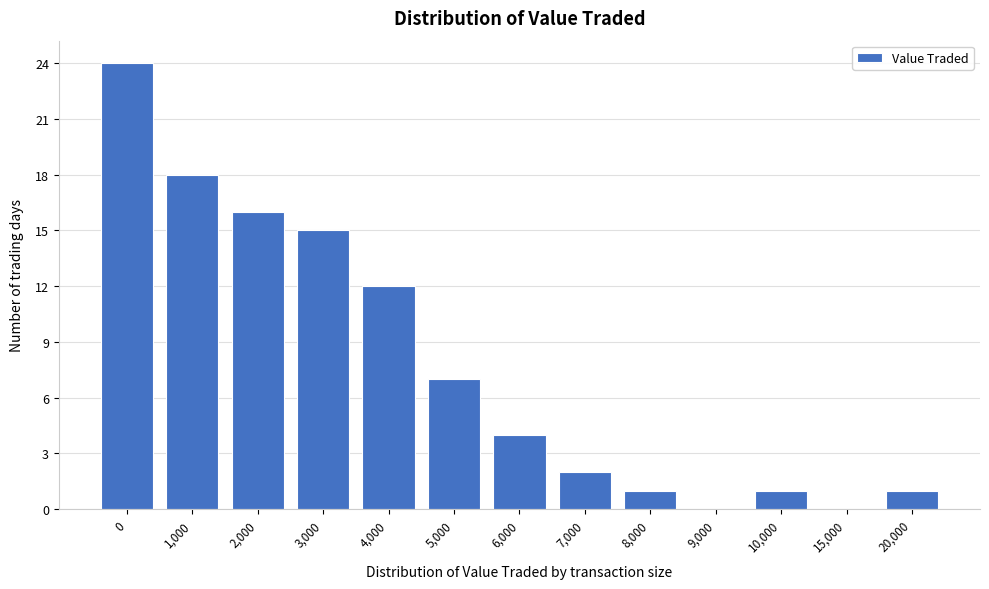

Reading right to left, extract all data points from this chart.

20,000=1	15,000=0	10,000=1	9,000=0	8,000=1	7,000=2	6,000=4	5,000=7	4,000=12	3,000=15	2,000=16	1,000=18	0=24